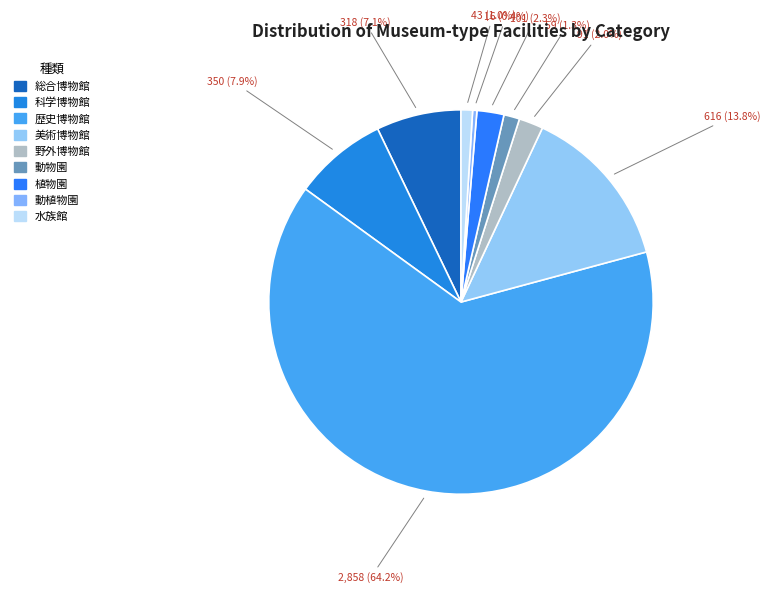

What is the smallest slice in the pie chart?

動植物園